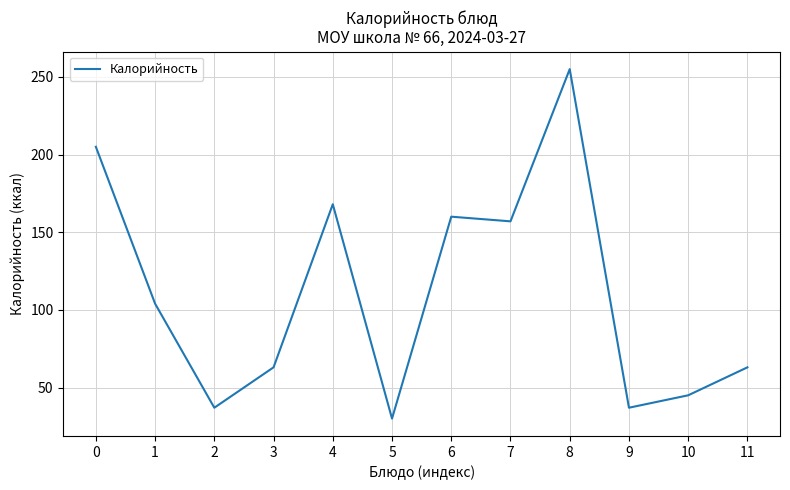

What is the difference between the maximum and minimum values?

225